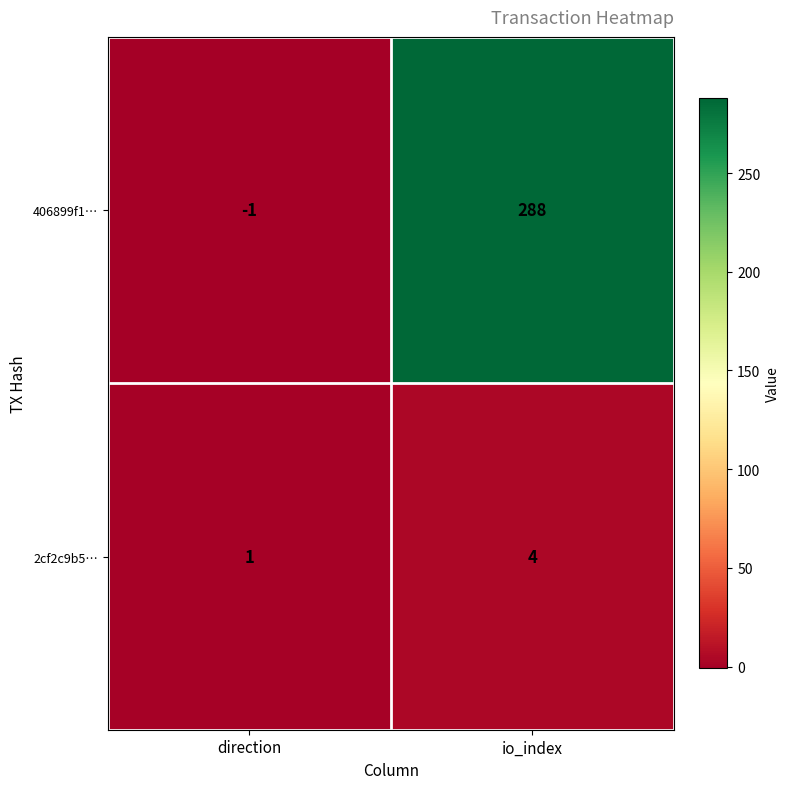

At which category does the chart reach its minimum across all series?

direction